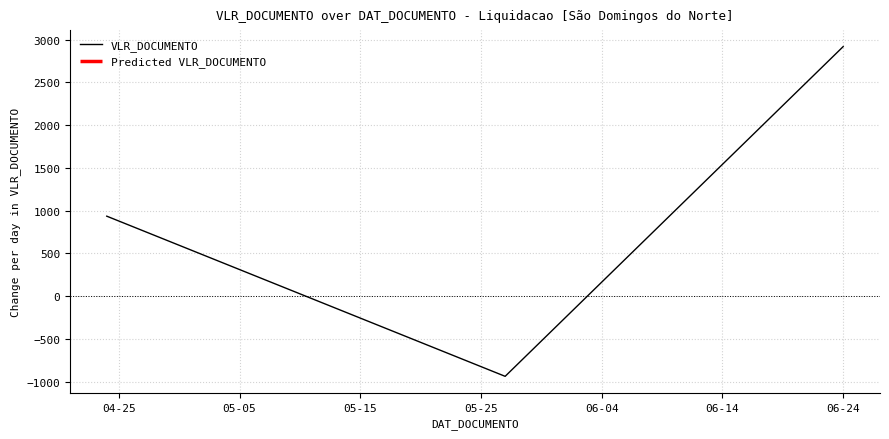

How many lines are shown in the chart?

1